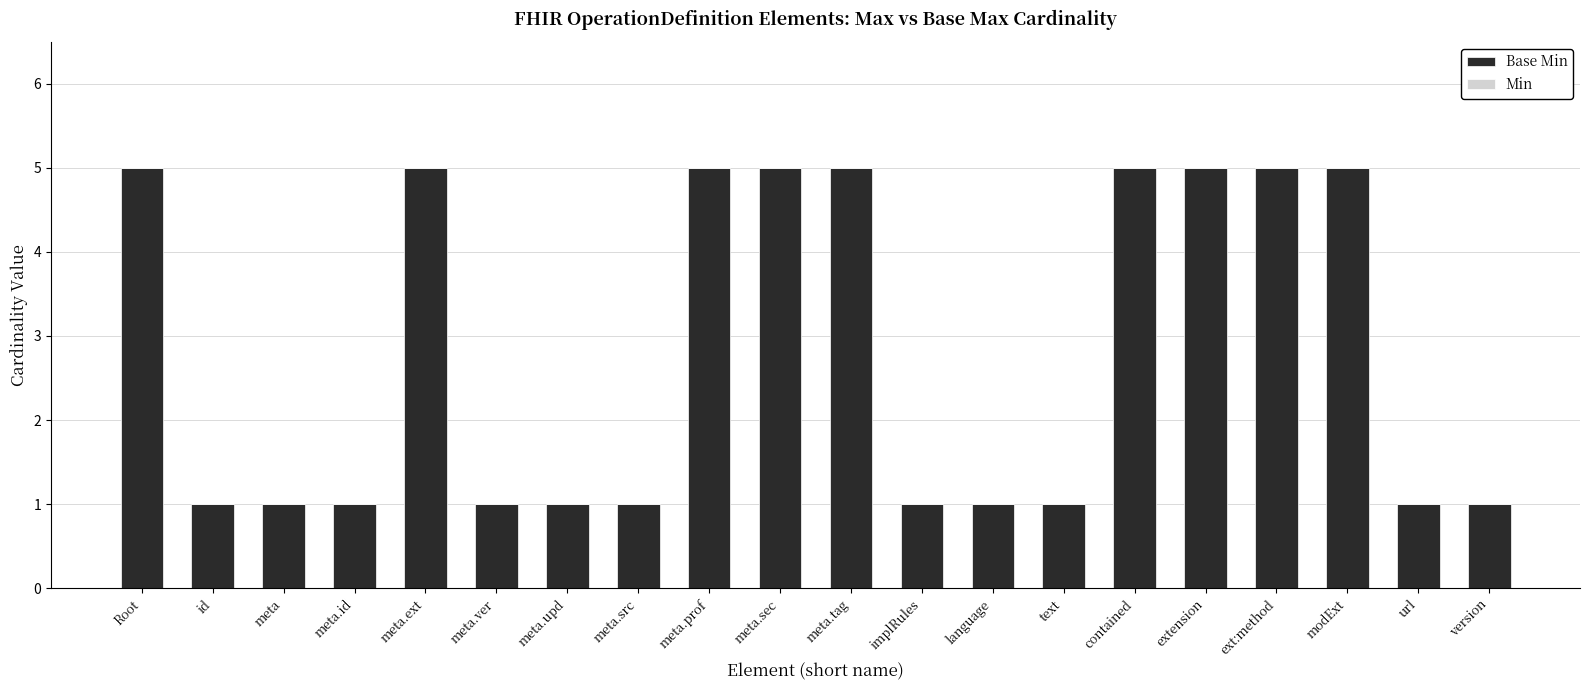

What is the difference between the maximum and minimum values?

4